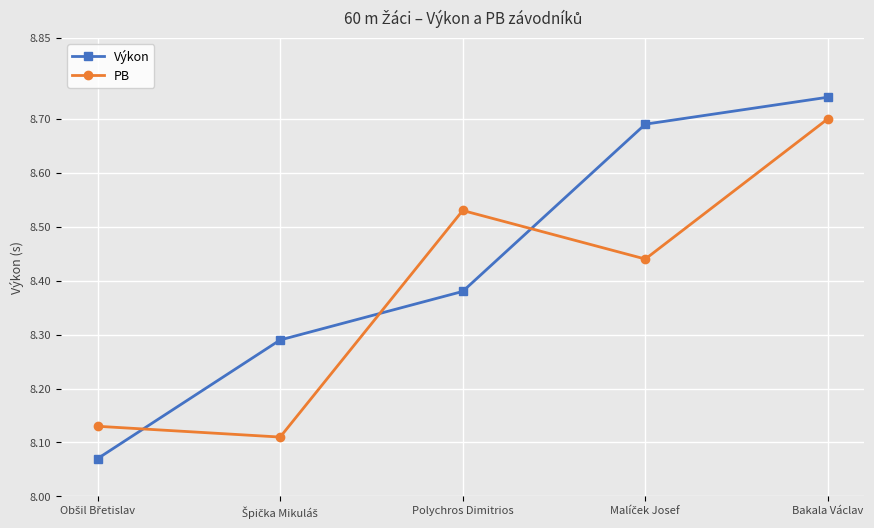

Which category has the highest value in the PB series?

Bakala Václav